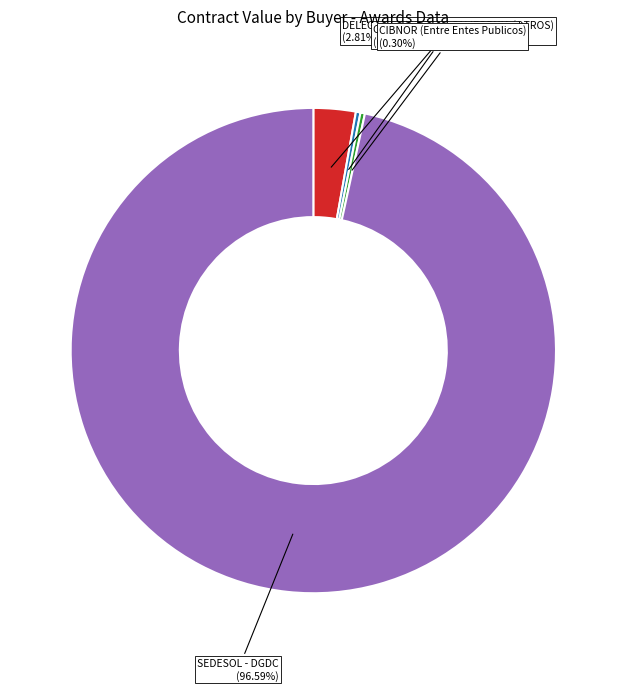

Is there any slice that represents more than half of the pie?

Yes